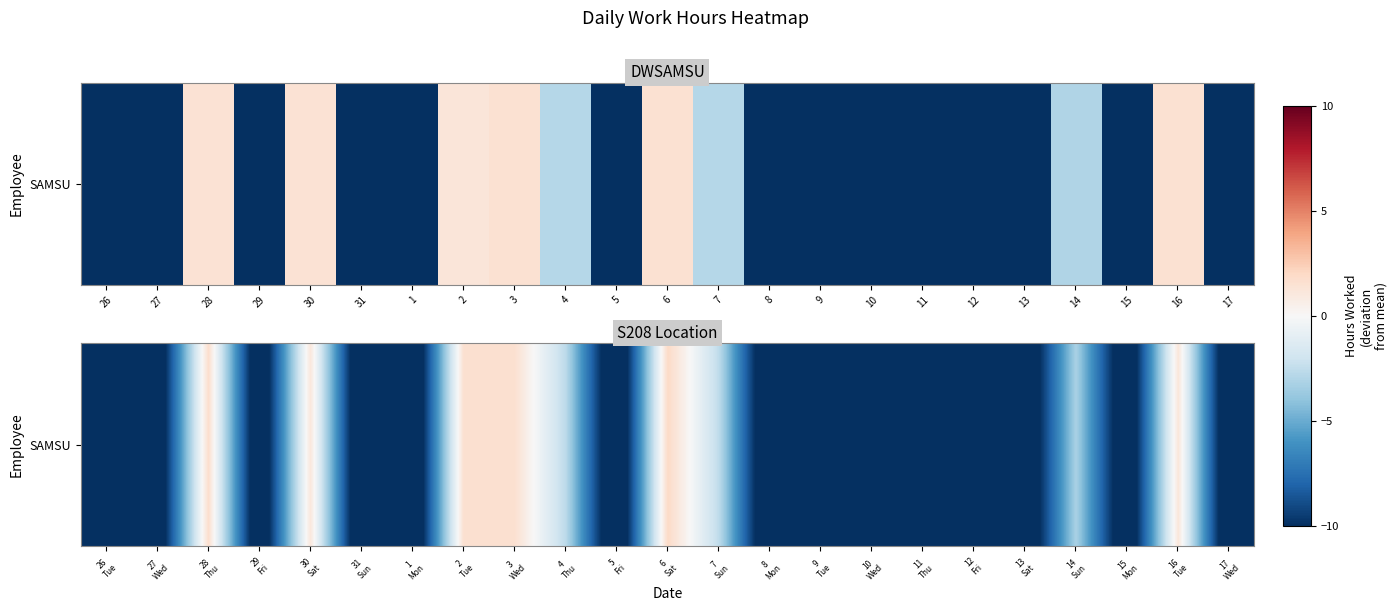

How many distinct data groups are displayed?

1